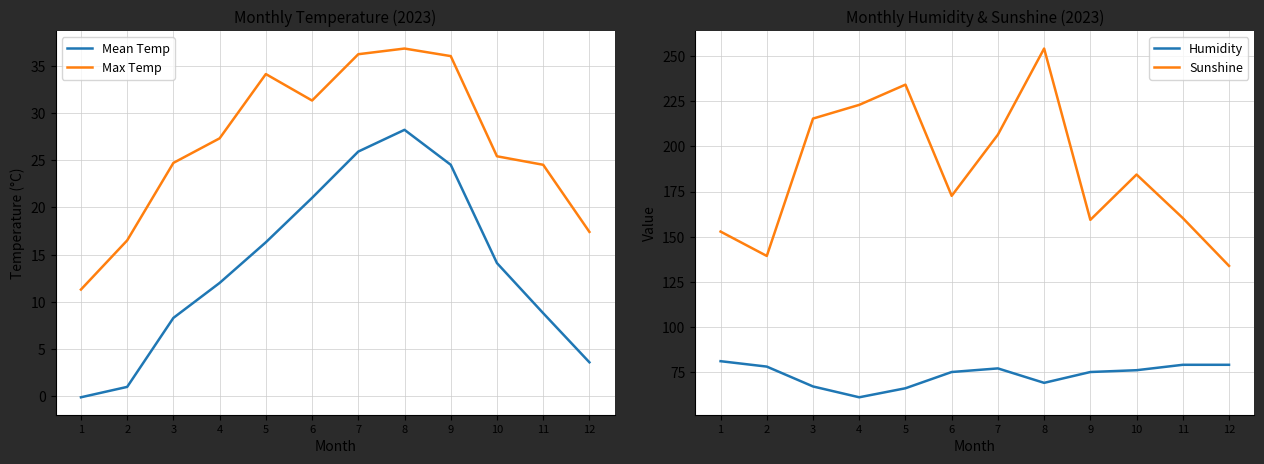

What is the value of the Max Temp point at the 11th from the left?

24.5